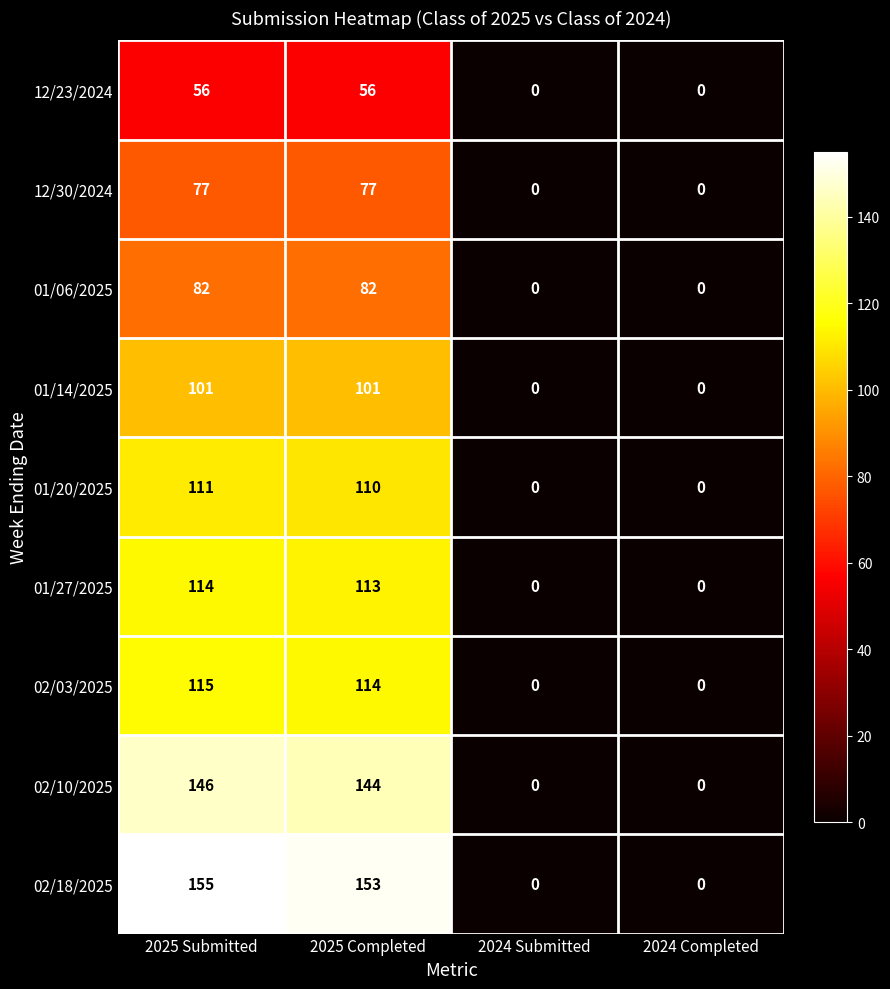

What is the sum of all 01/14/2025 values?

202